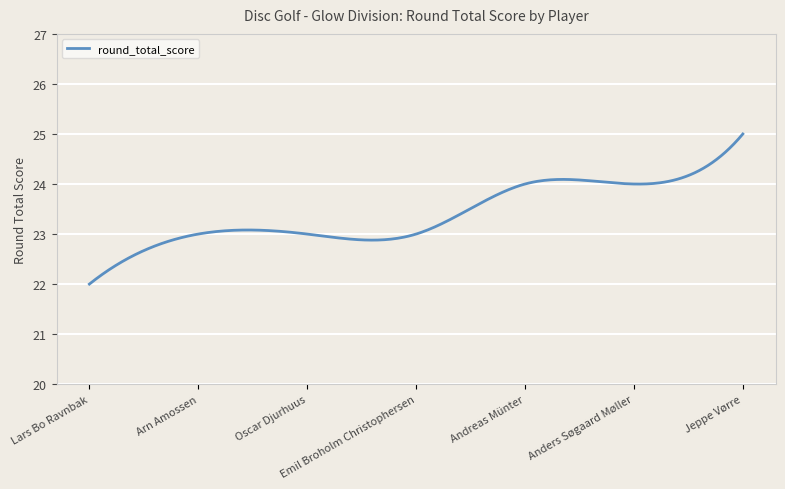

Is this an area chart (filled region under the line)?

No